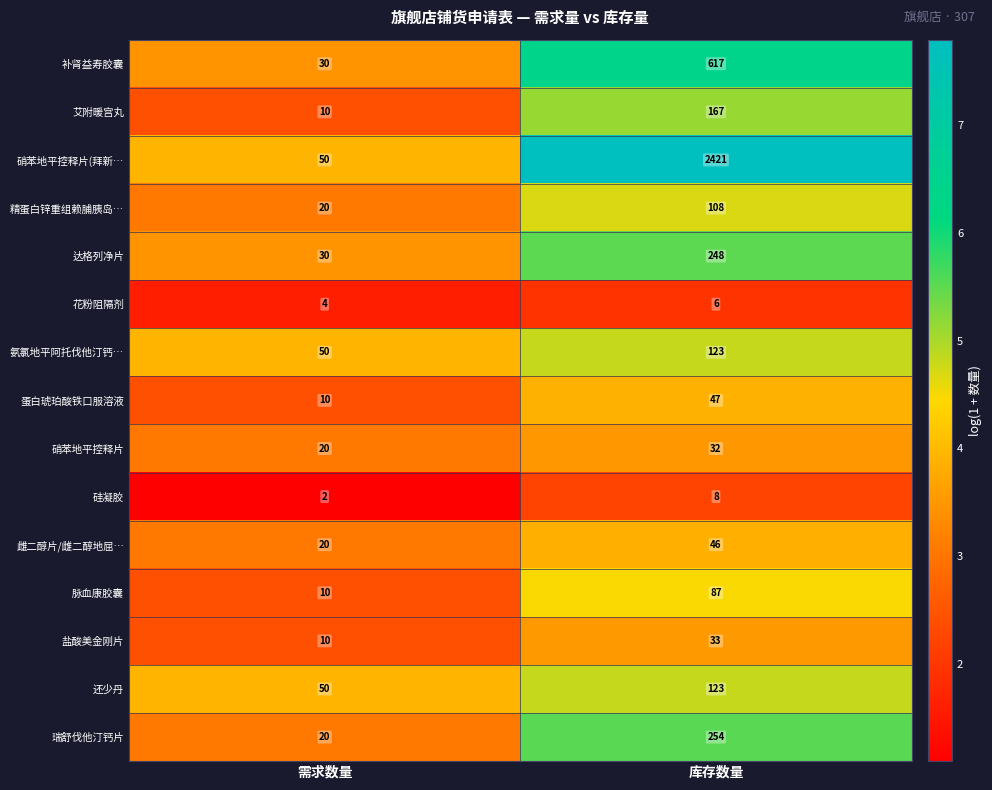

Is it true that 蛋白琥珀酸铁口服溶液 equals 47 at 库存数量?

True